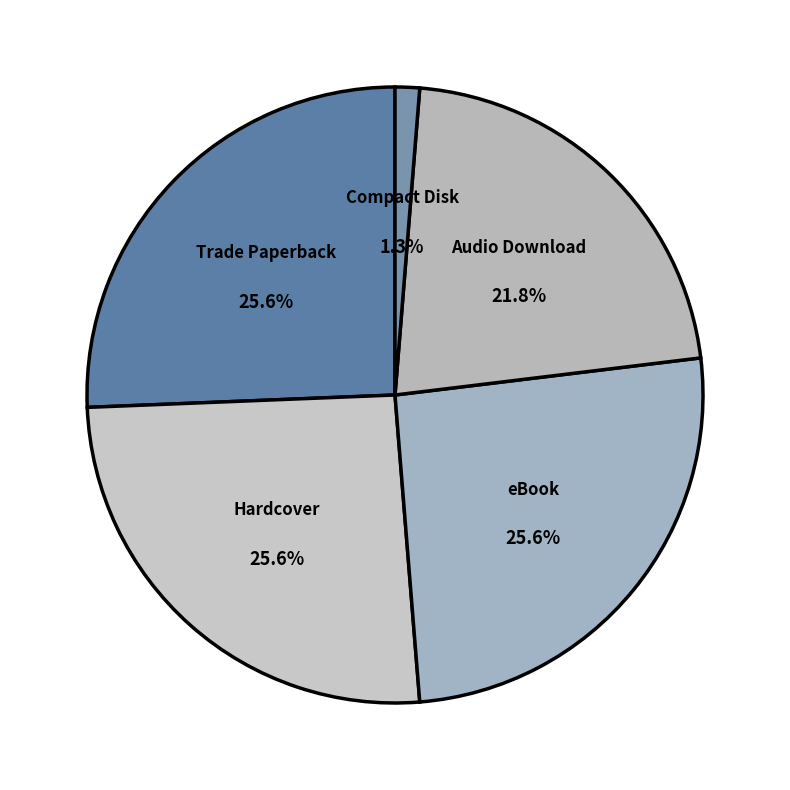

Approximately how many times larger is the value at Trade Paperback compared to eBook?

1.0